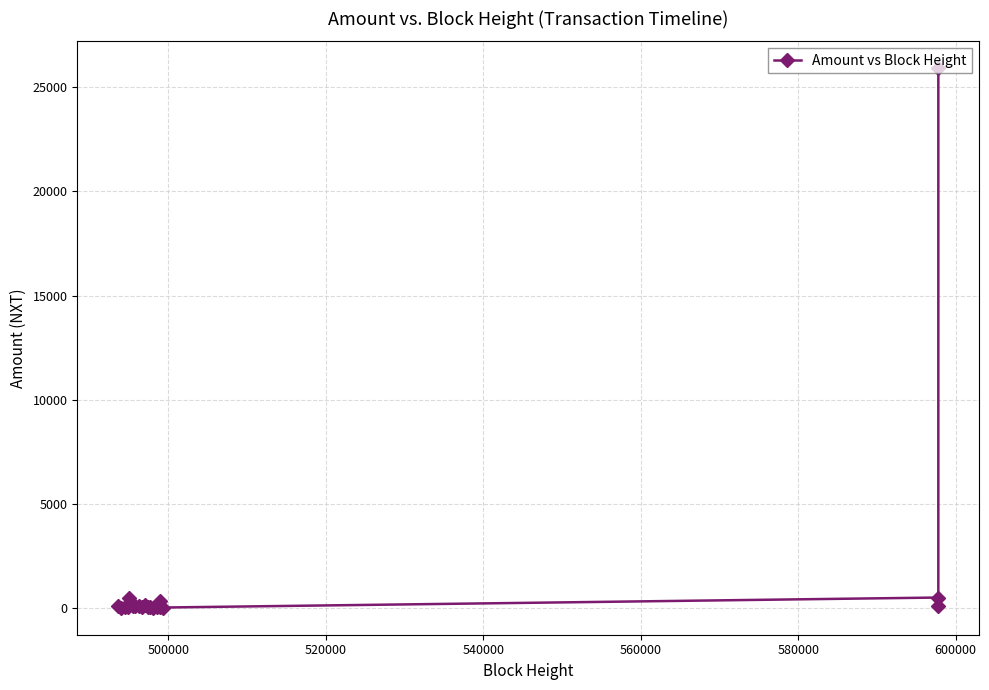

What is the difference between the maximum and minimum values?

25868.4